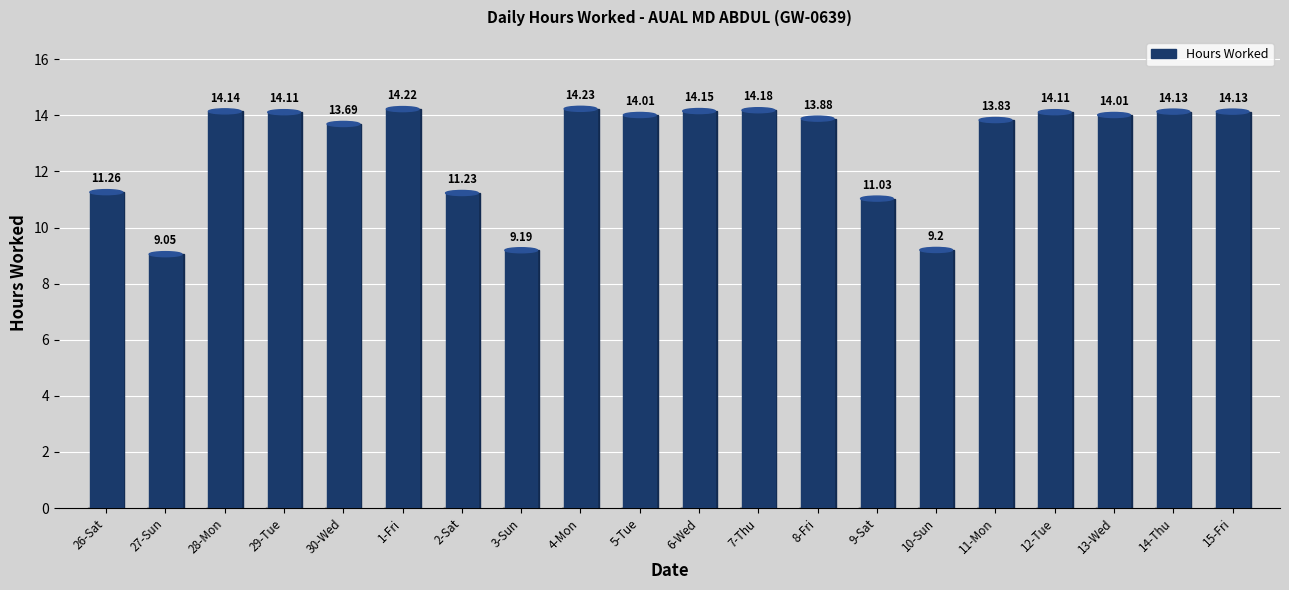

Where is the data nearest to the value 11?

9-Sat